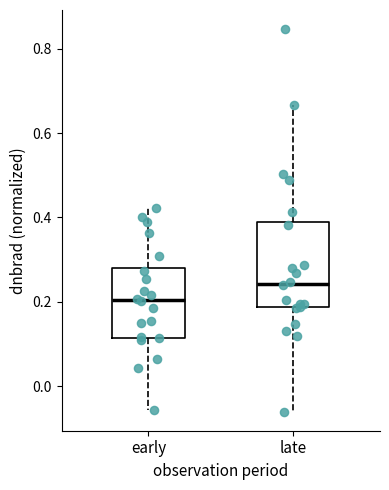

Reading left to right, transcribe this box plot: for each box, give where its median line is, the range the box spans, and where its two whiskers end, as read against the y-axis. The values are not printed on the chart, so give them approximately, as read against the axis.

early: median 0.20, box 0.12 to 0.28, whiskers -0.06 to 0.42
late: median 0.24, box 0.18 to 0.38, whiskers -0.06 to 0.66